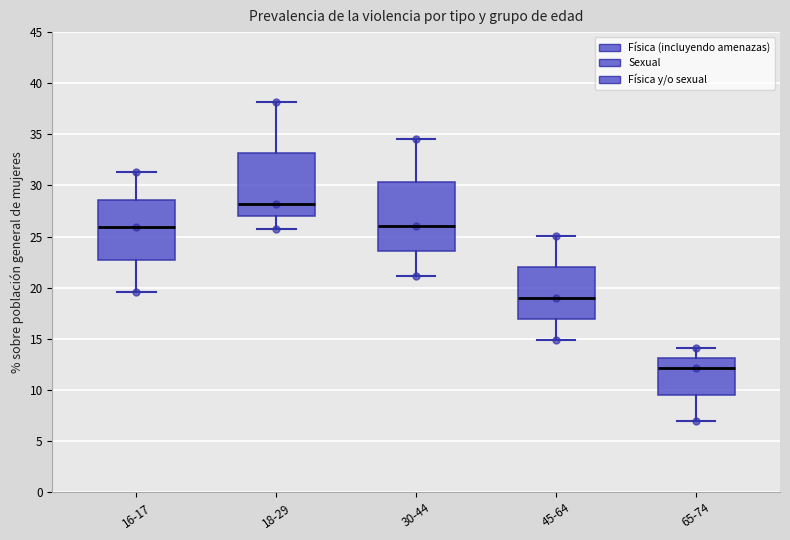

Which box has the highest median line?

18-29